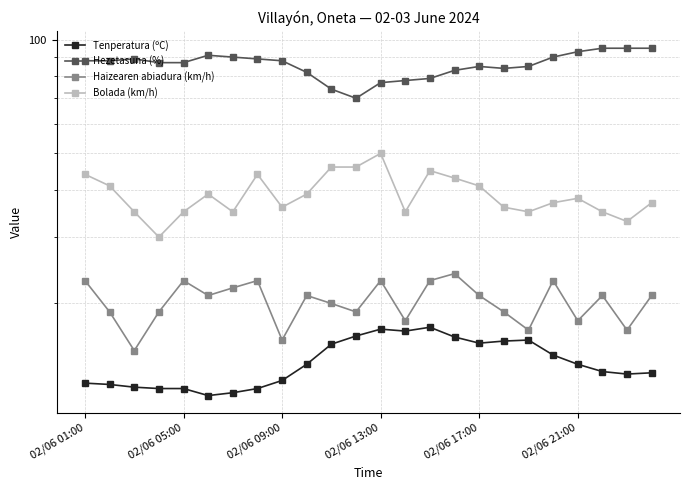

How many series are shown in this chart?

4